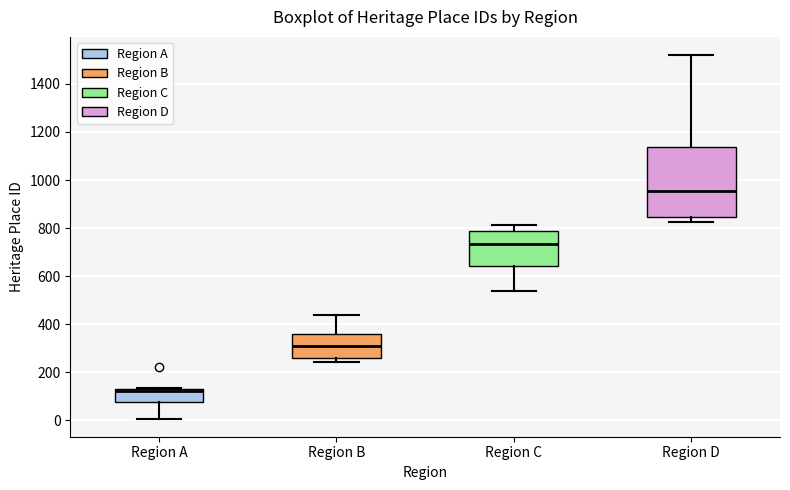

Where is the lower edge of the box for Region D on the y-axis? The values are not printed on the chart, so give them approximately, as read against the axis.

840